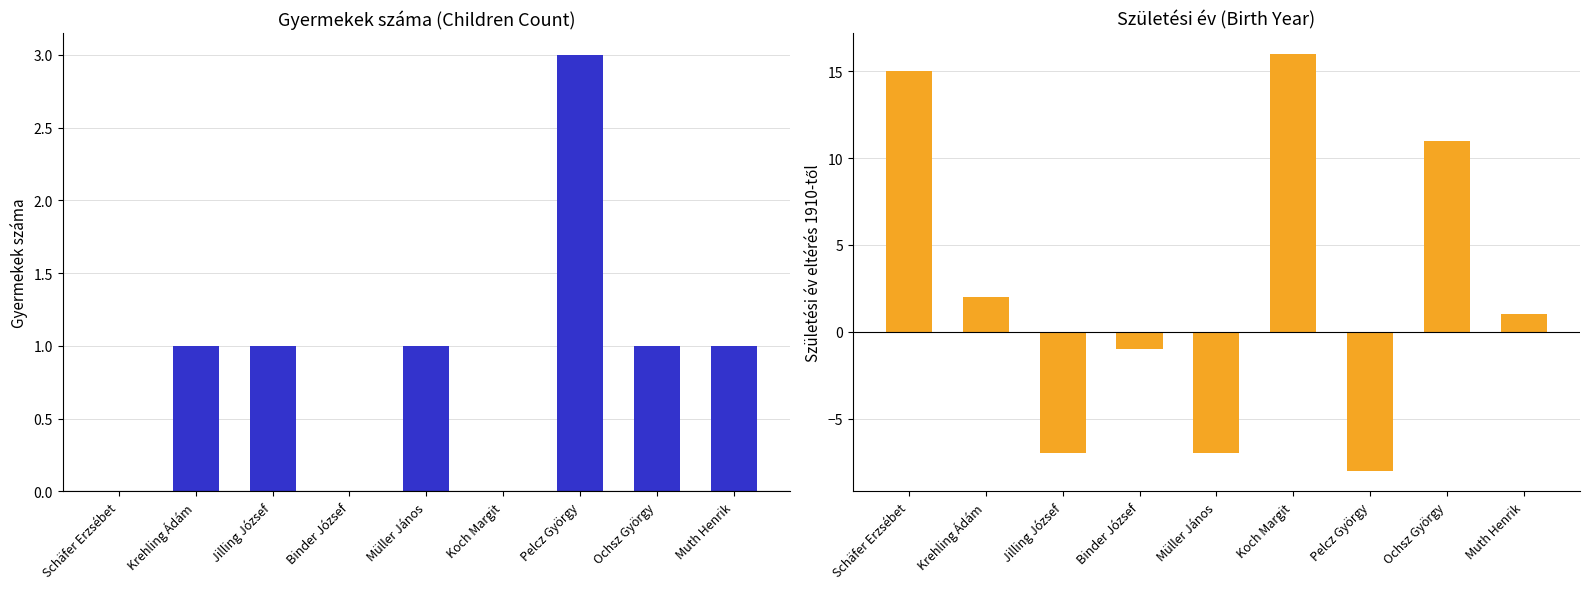

How many data points in Születési év eltérés 1910-től are less than 1?

4